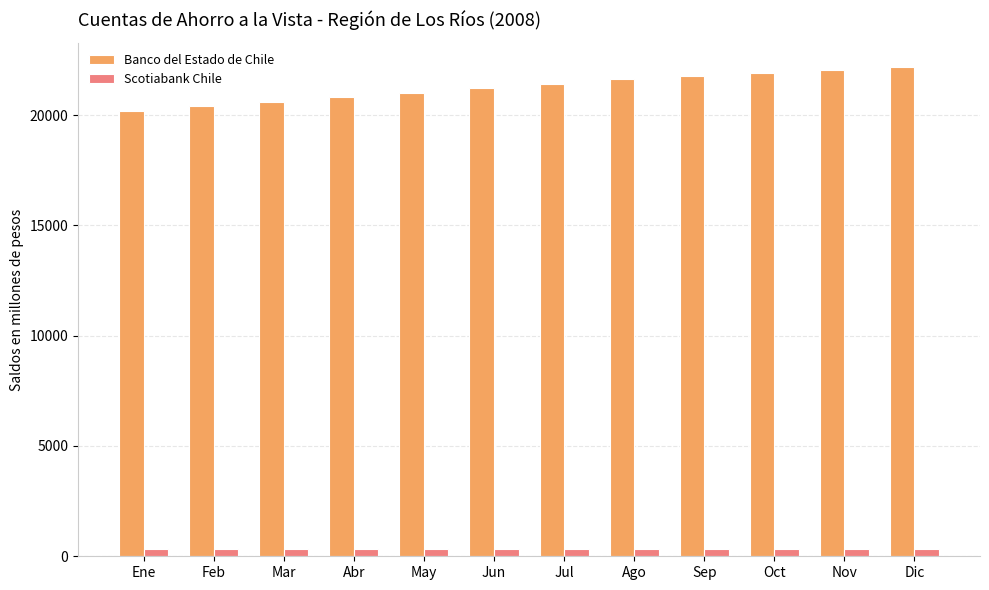

At how many categories does at least one series exceed 6995?

12